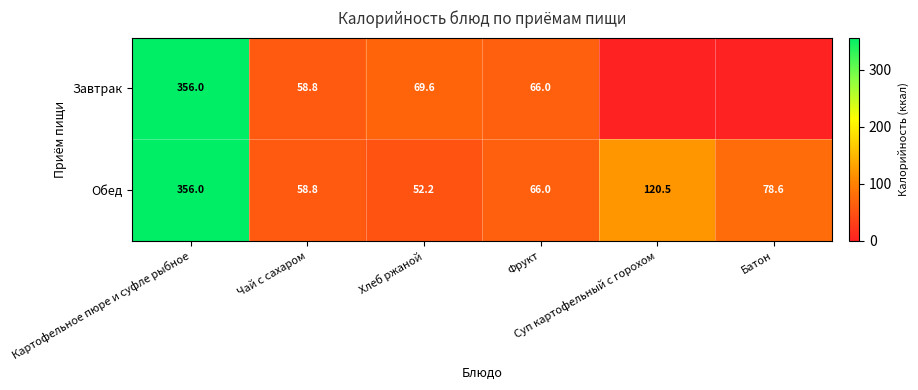

What is the average value of the Обед series?

122.0